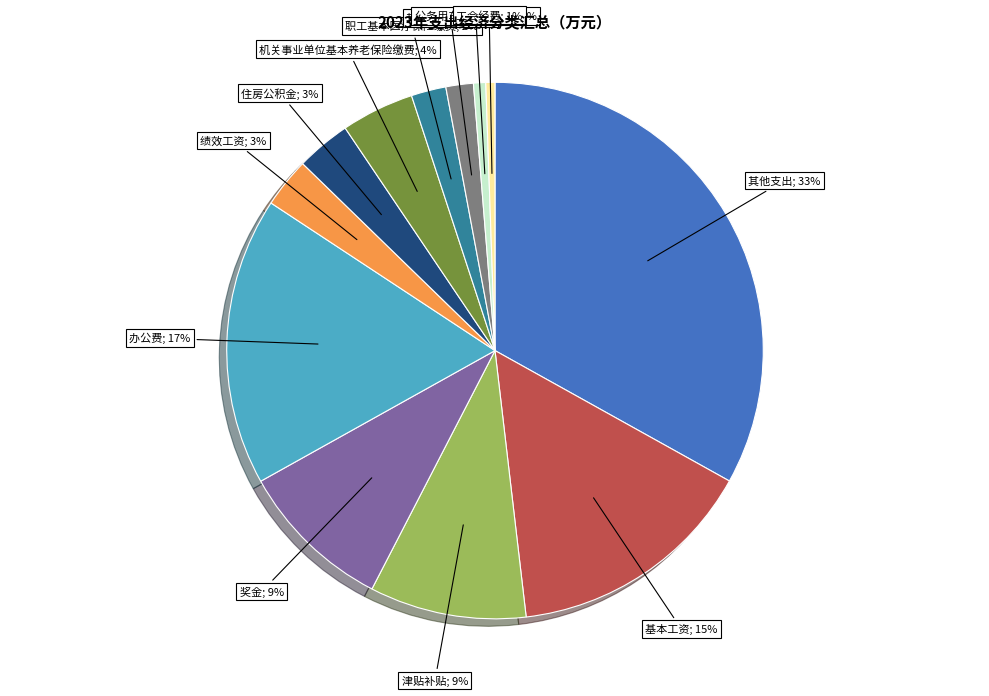

To the nearest percent, what is the average slice percentage?

8%